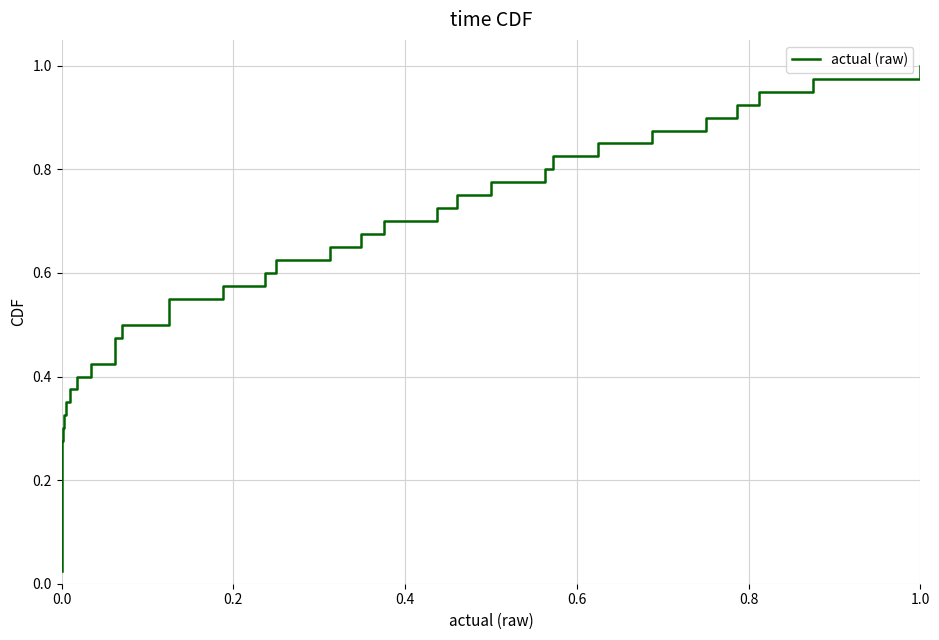

Reading right to left, transcribe all the data shown in this chart.

1.0	1.0	0.9	0.9	0.9	0.9	0.8	0.8	0.8	0.8	0.8	0.7	0.7	0.7	0.7	0.6	0.6	0.6	0.6	0.5	0.5	0.5	0.5	0.4	0.4	0.4	0.3	0.3	0.3	0.3	0.2	0.2	0.2	0.2	0.1	0.1	0.1	0.1	0.1	0.0